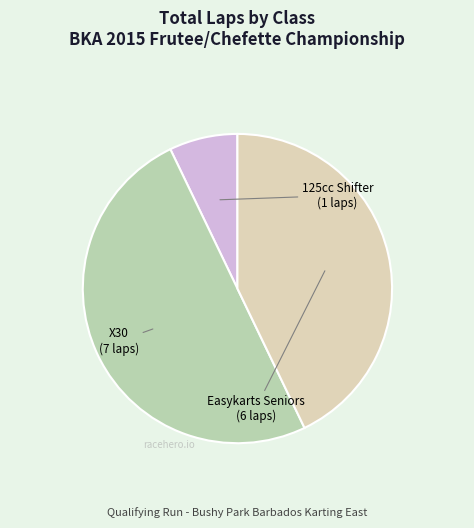

How many segments does this pie chart have?

3